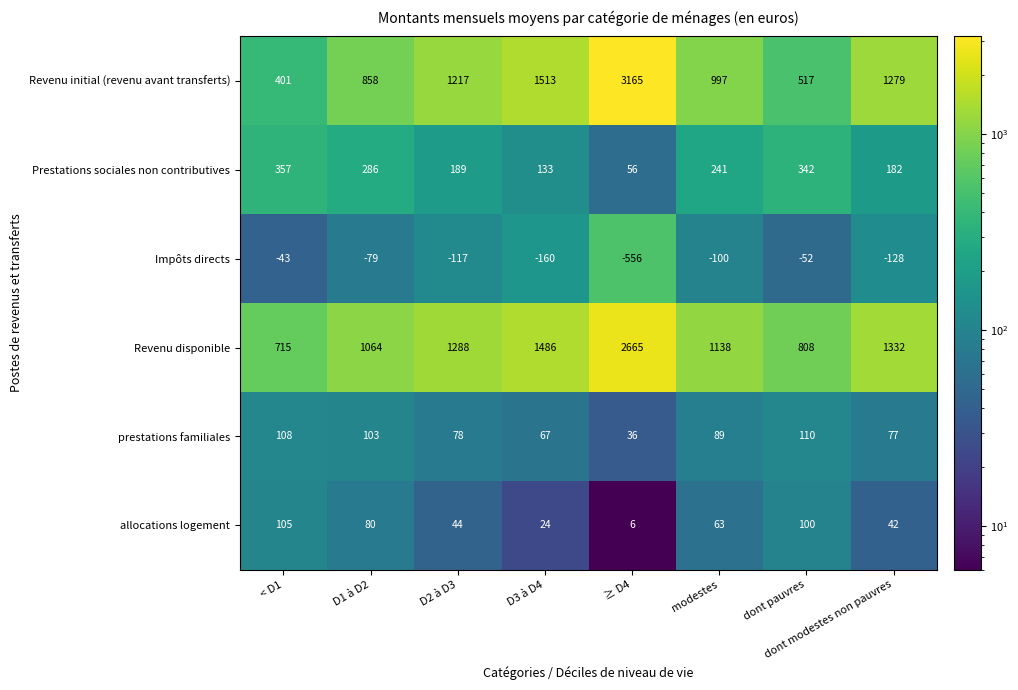

What is the minimum value for Revenu disponible?

715